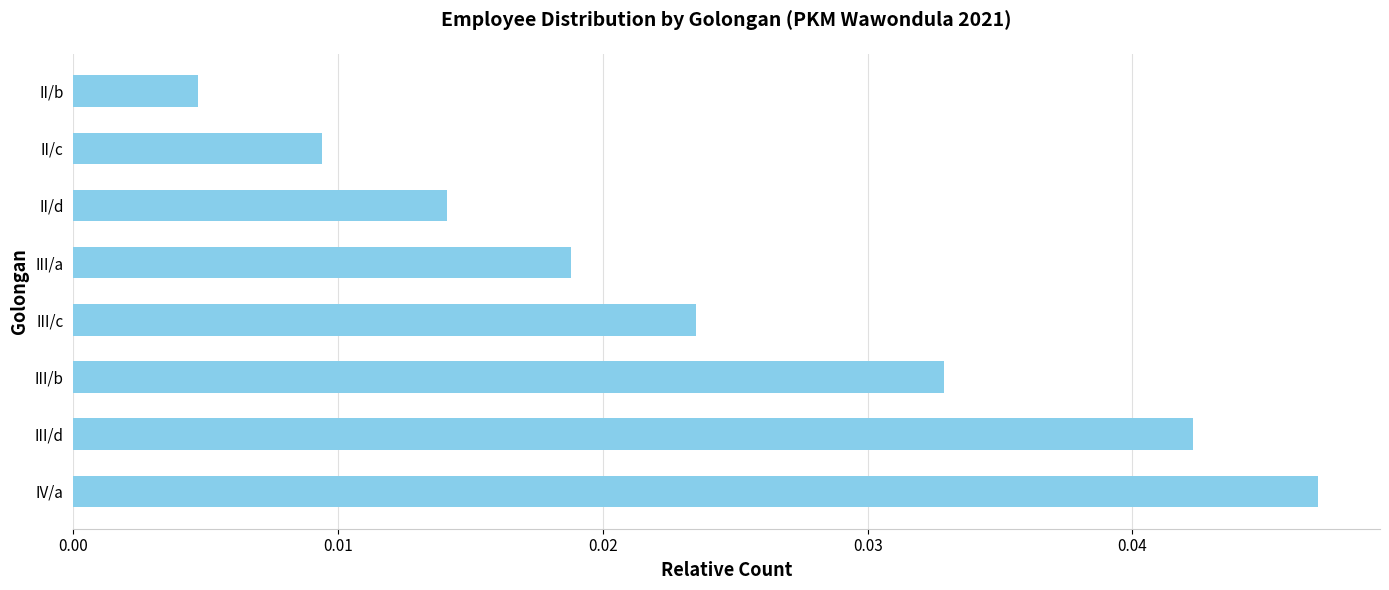

List the labels in order of value, largest first.

IV/a, III/d, III/b, III/c, III/a, II/d, II/c, II/b